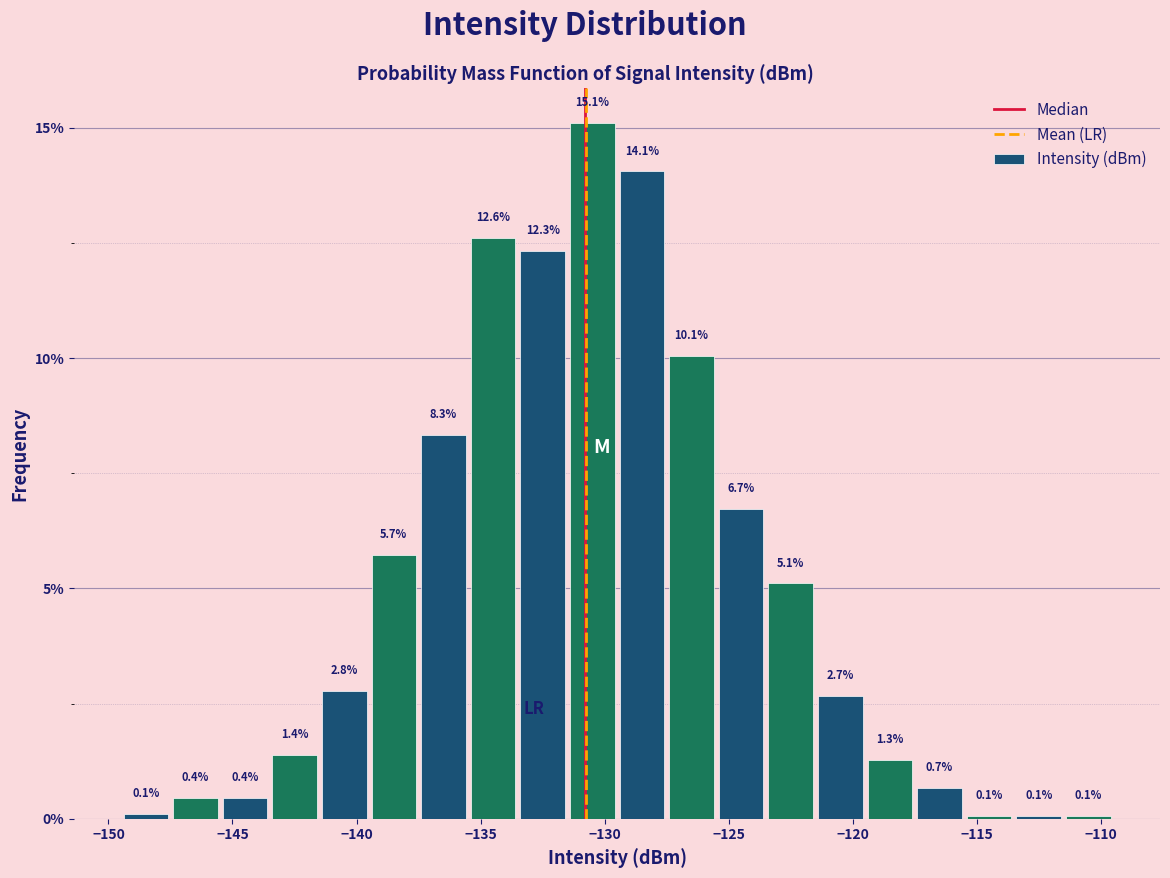

Read against the x-axis, roughly where is the centre of the tallest bar?

-130.5